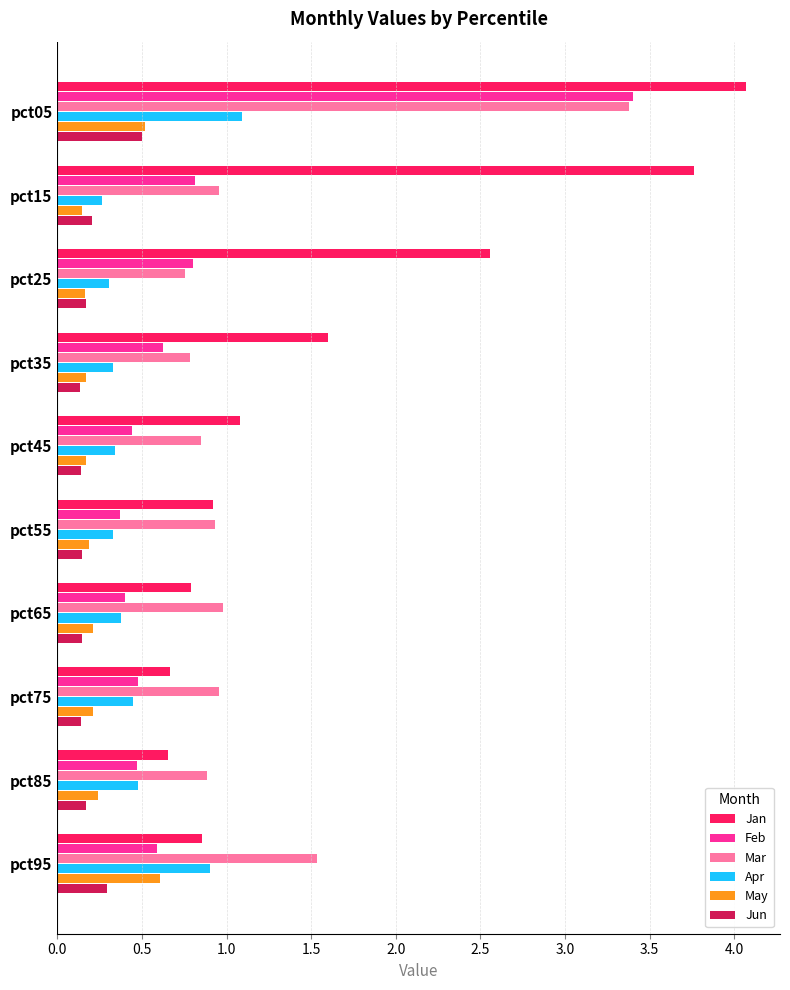

Which label corresponds to the largest value in the chart?

pct05